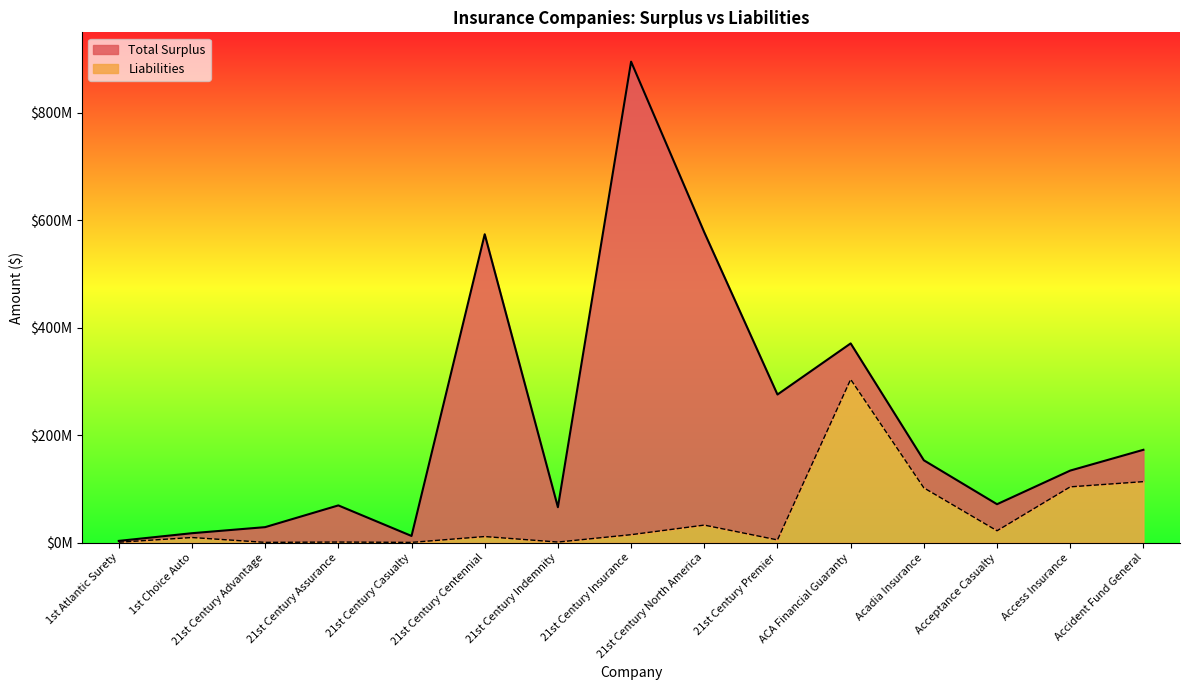

Does the chart display data point markers on the line(s)?

No